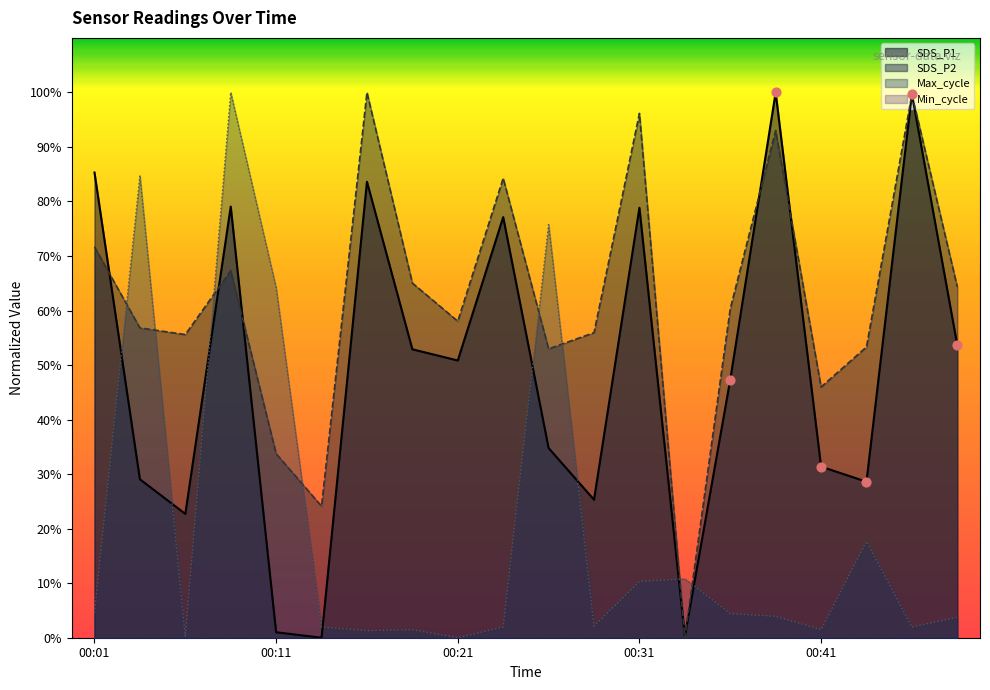

Which series contains the highest Y value?

SDS_P1